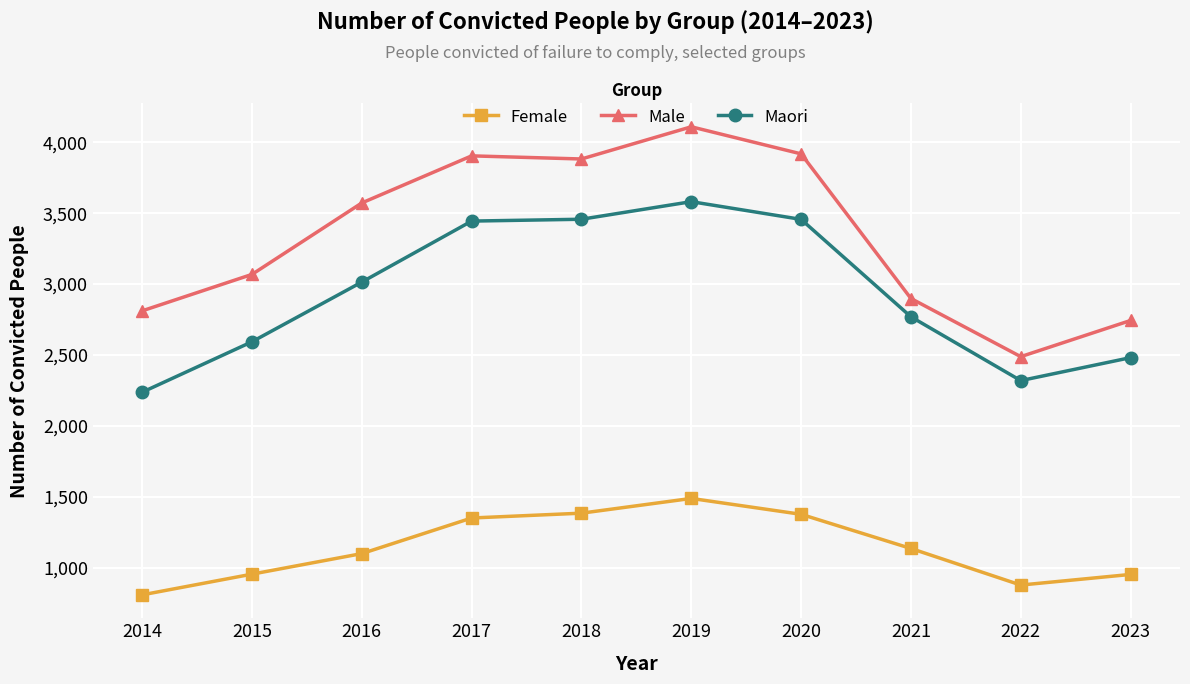

What value does the Female series have at 2021?

1135